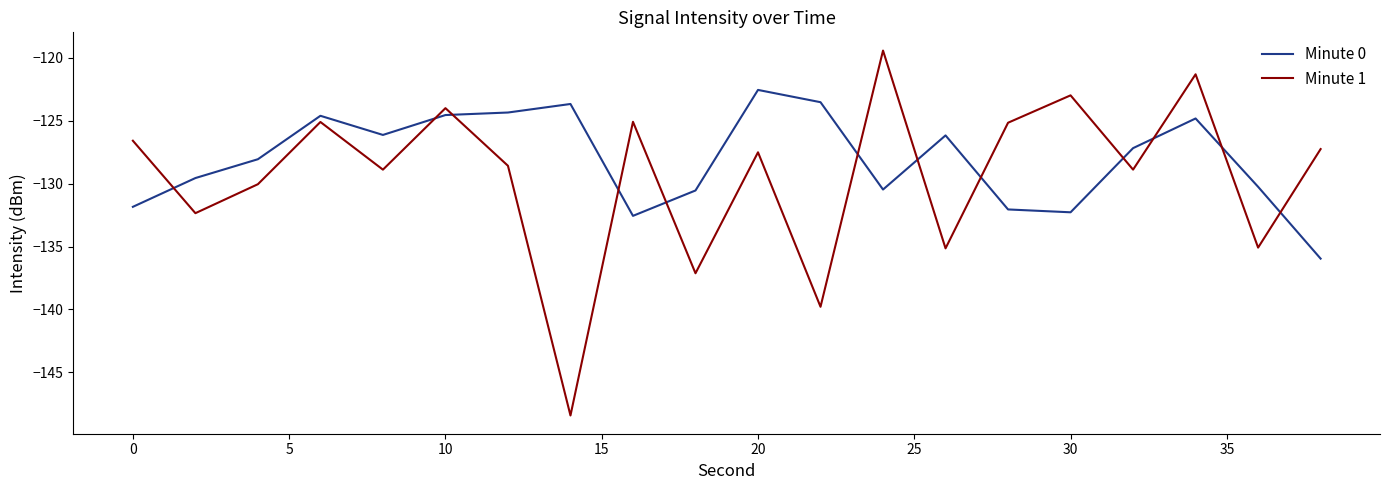

After their last crossing, which series has the higher values: Minute 0 or Minute 1?

Minute 1